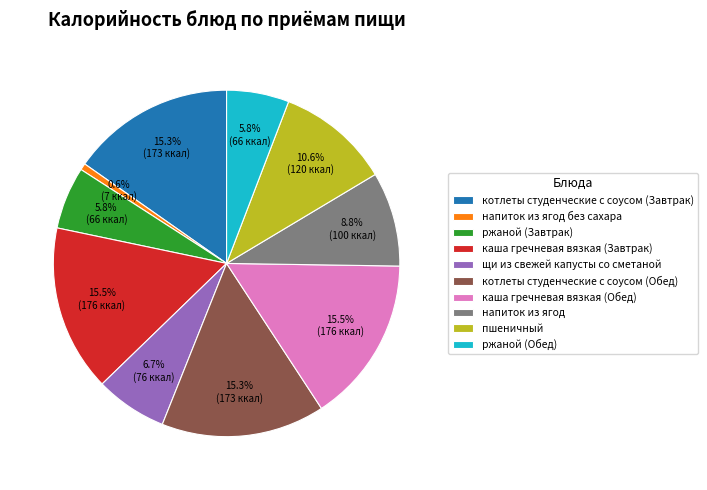

What is the smallest slice in the pie chart?

напиток из ягод без сахара